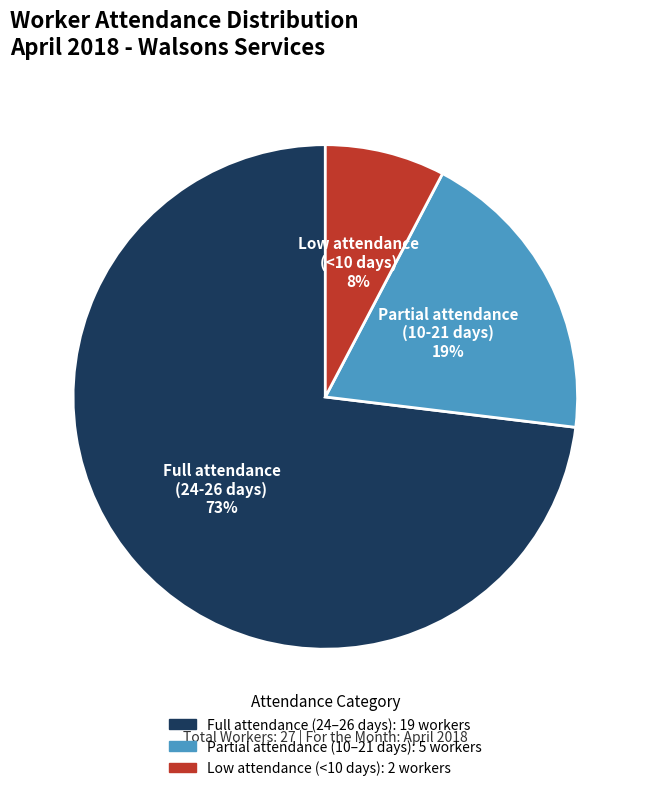

To the nearest percent, what is the average slice percentage?

33%